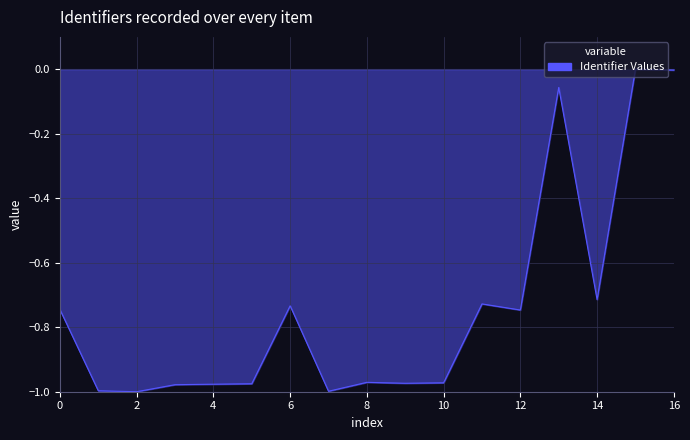

What is the difference between the maximum and minimum values?

1.0